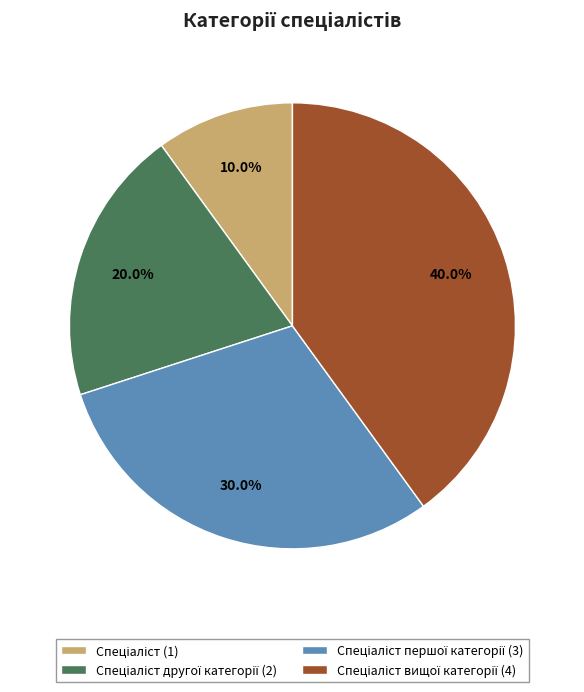

Does any single category account for the majority?

No